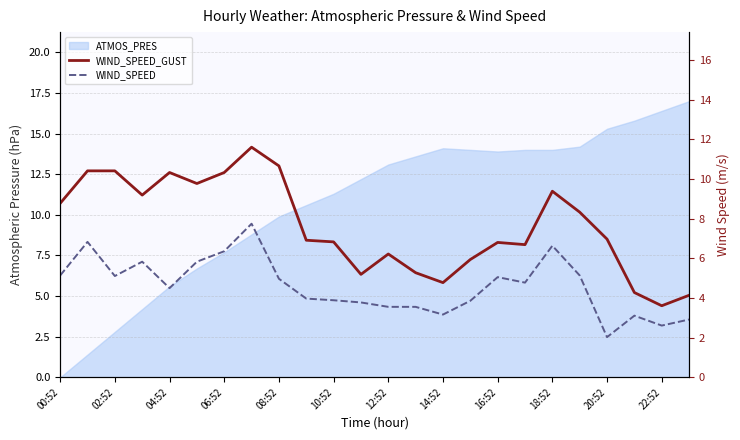

True or false: WIND_SPEED_GUST has a value of 10.4 at 02:52.

True